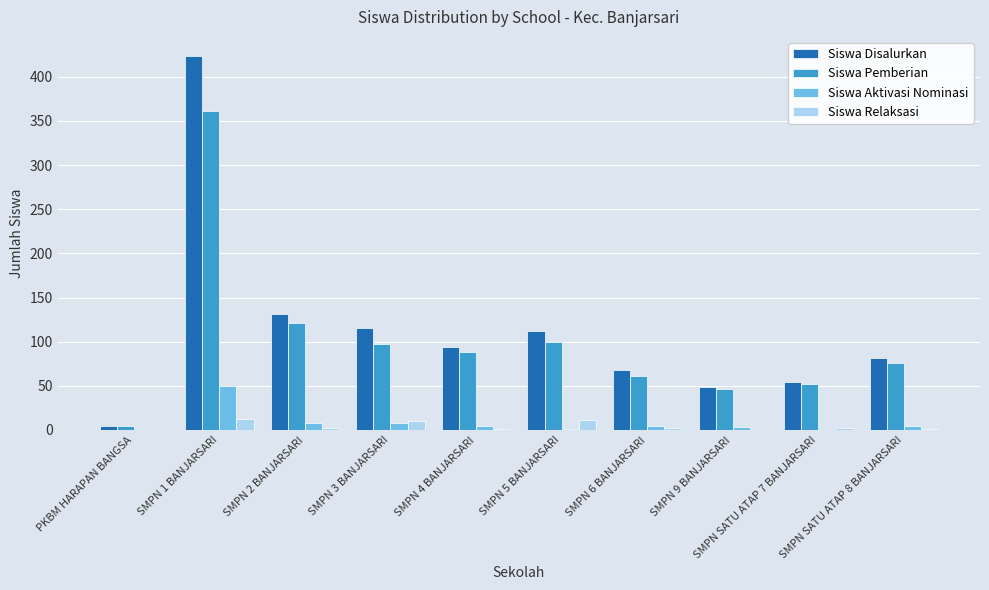

What is the maximum value for Siswa Disalurkan?

424